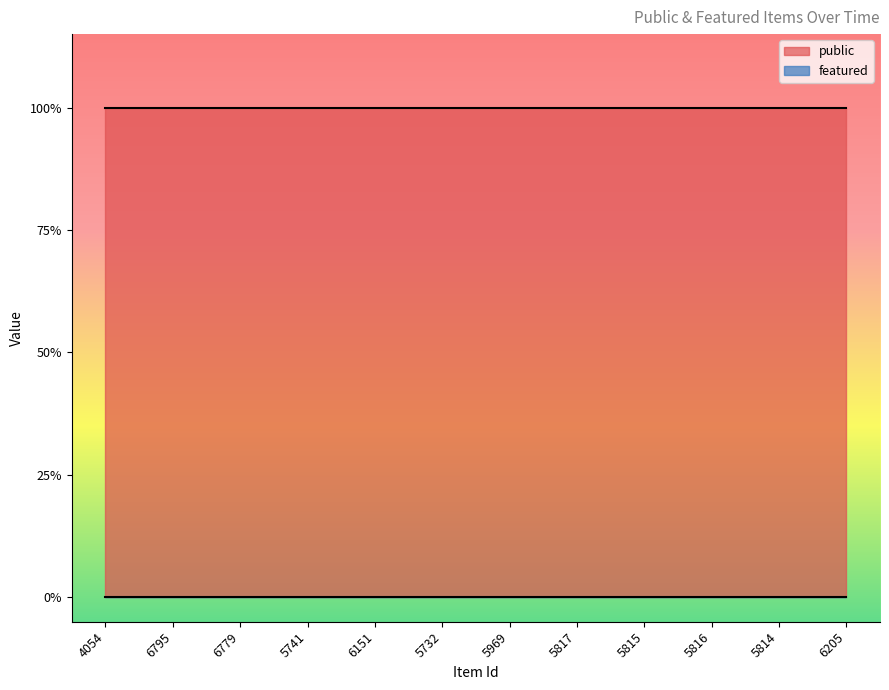

Reading left to right, transcribe all the data shown in this chart.

public: 4054=1	6795=1	6779=1	5741=1	6151=1	5732=1	5969=1	5817=1	5815=1	5816=1	5814=1	6205=1
featured: 4054=0	6795=0	6779=0	5741=0	6151=0	5732=0	5969=0	5817=0	5815=0	5816=0	5814=0	6205=0